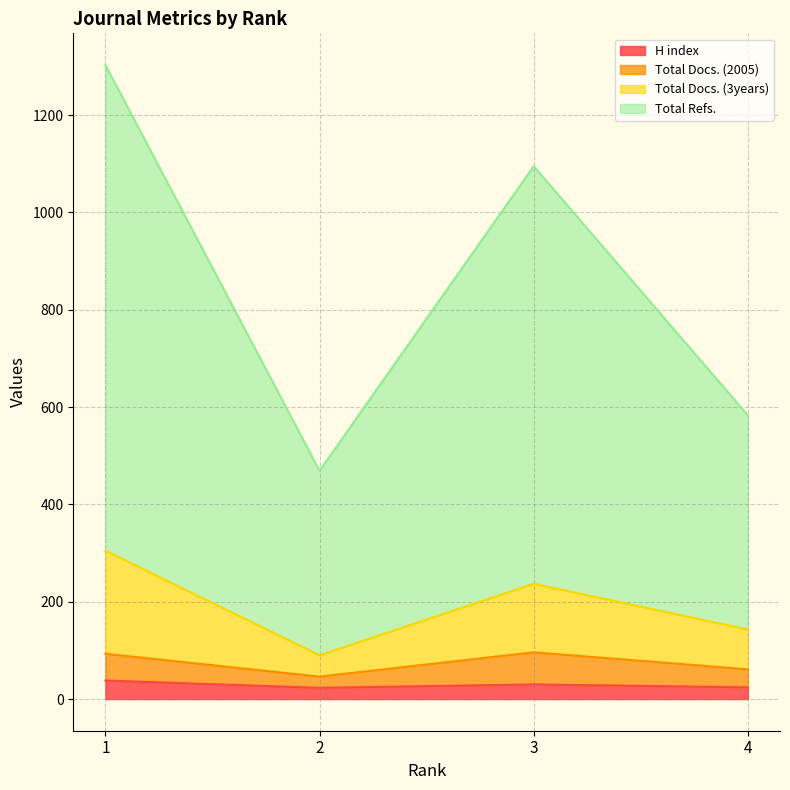

The value of Total Refs. at 3 is 1492. True or false?

False